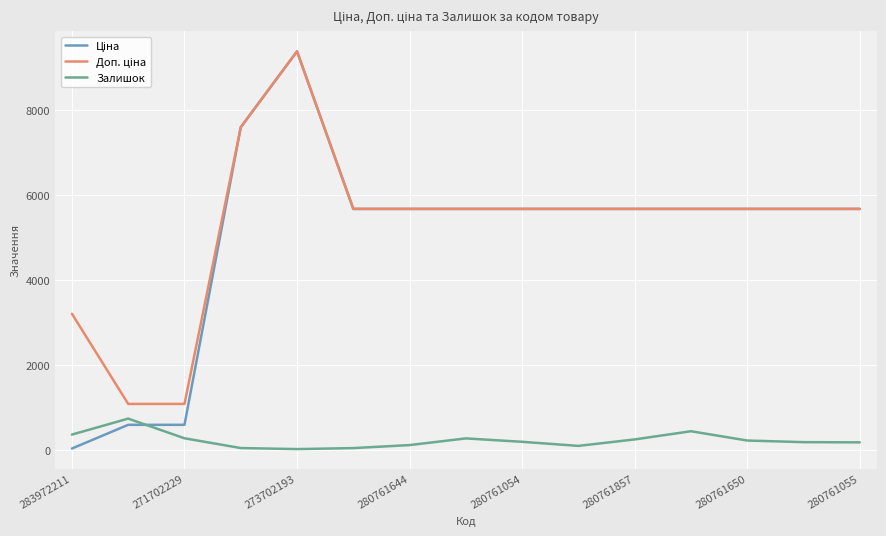

How many lines are shown in the chart?

3